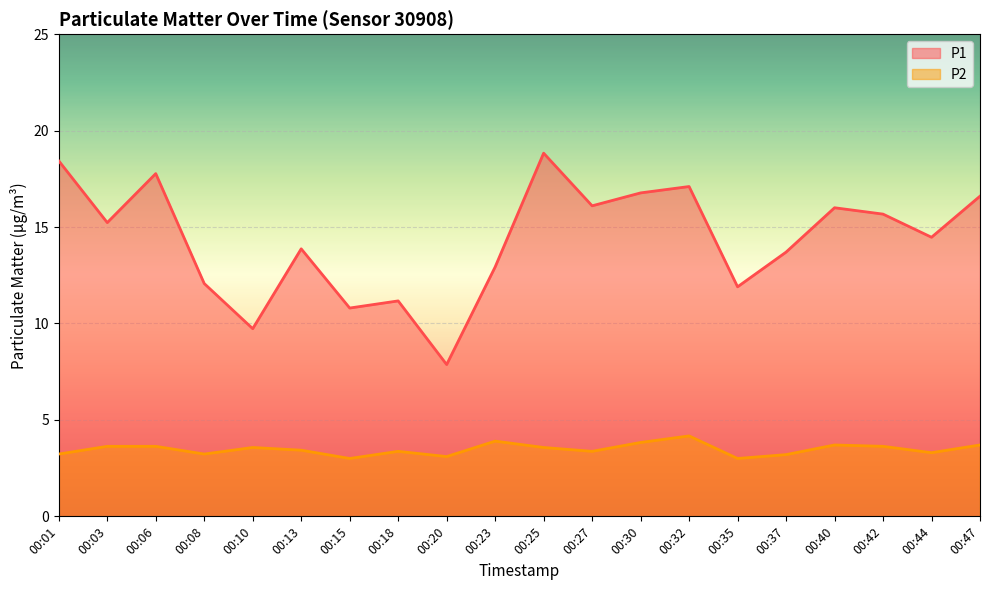

True or false: P2 has a value of 5.6 at 00:40.

False